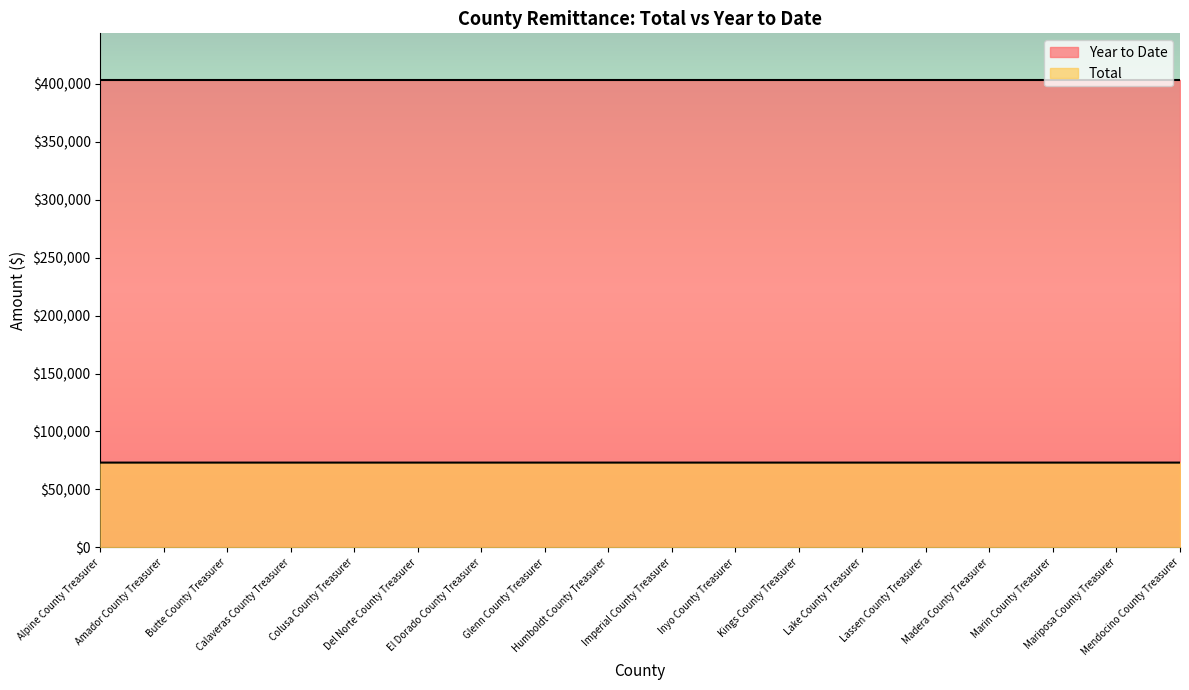

How many lines are shown in the chart?

2